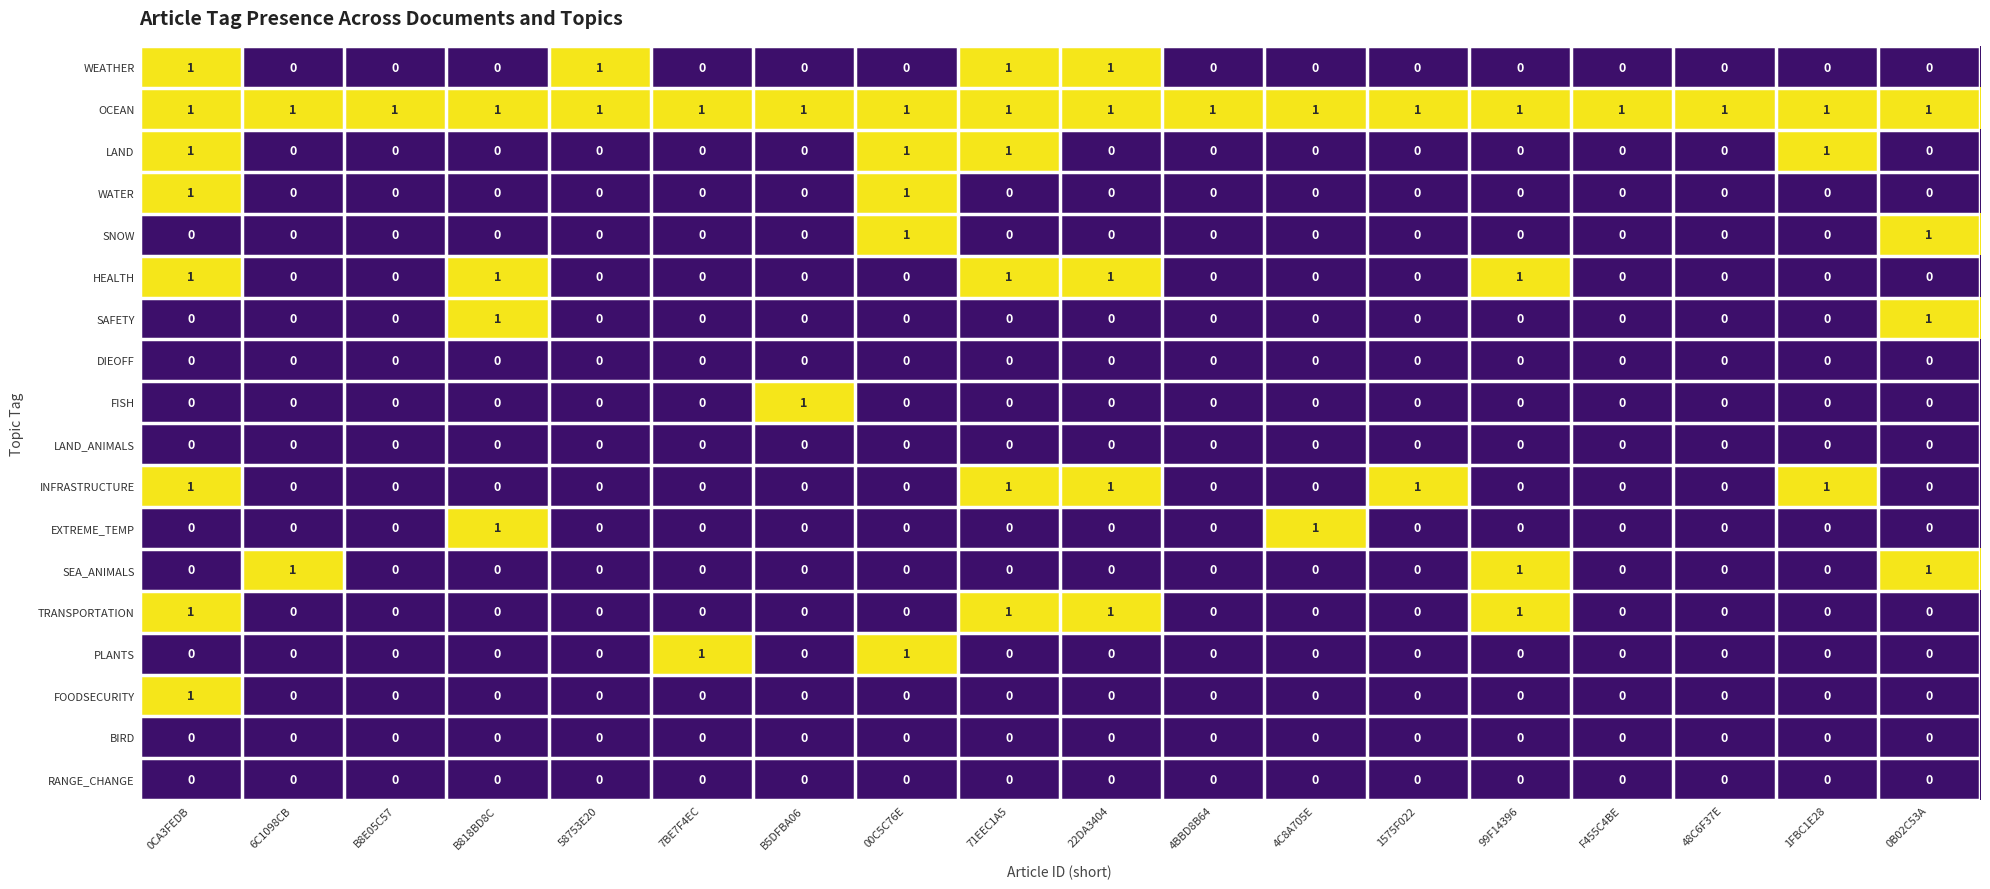

At which category is the sum across all series the highest?

0CA3FEDB